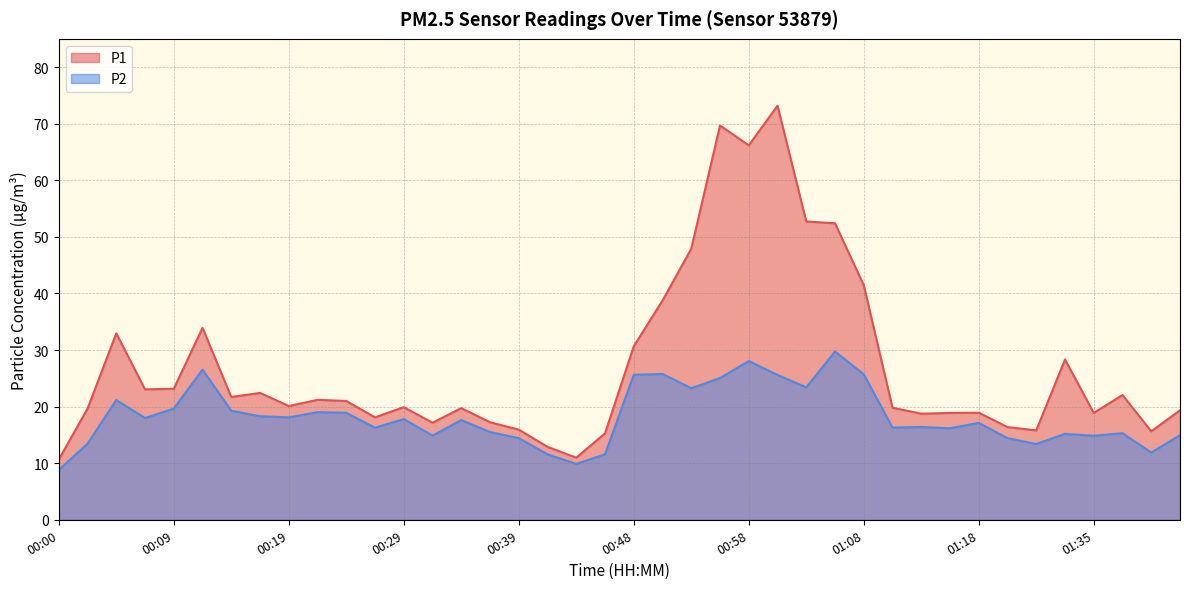

What is the difference between the second highest and minimum values in the P1 series?

59.0